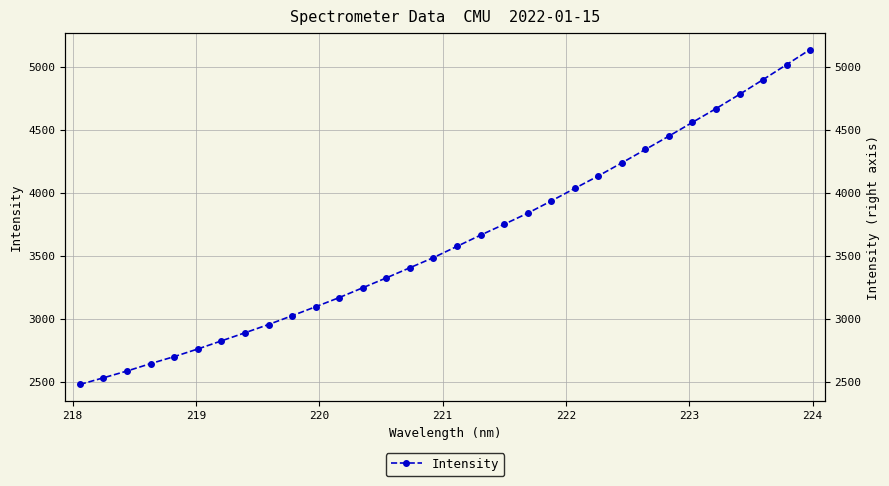

The chart shows a value of 2303.6 at 18. True or false?

False